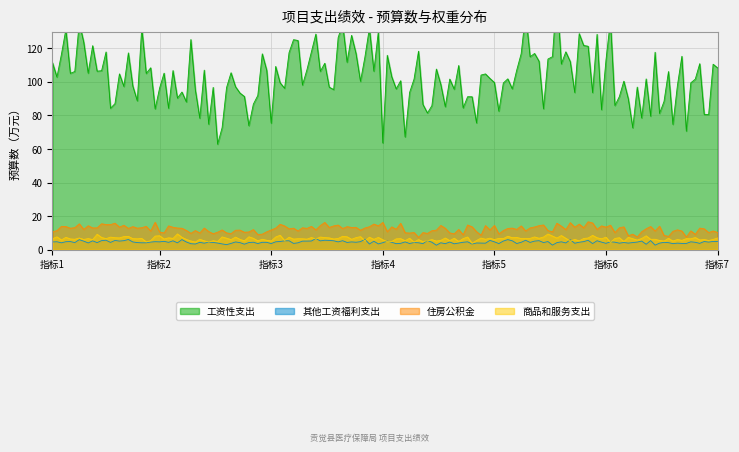

True or false: 商品和服务支出 and 其他工资福利支出 intersect in this chart.

False